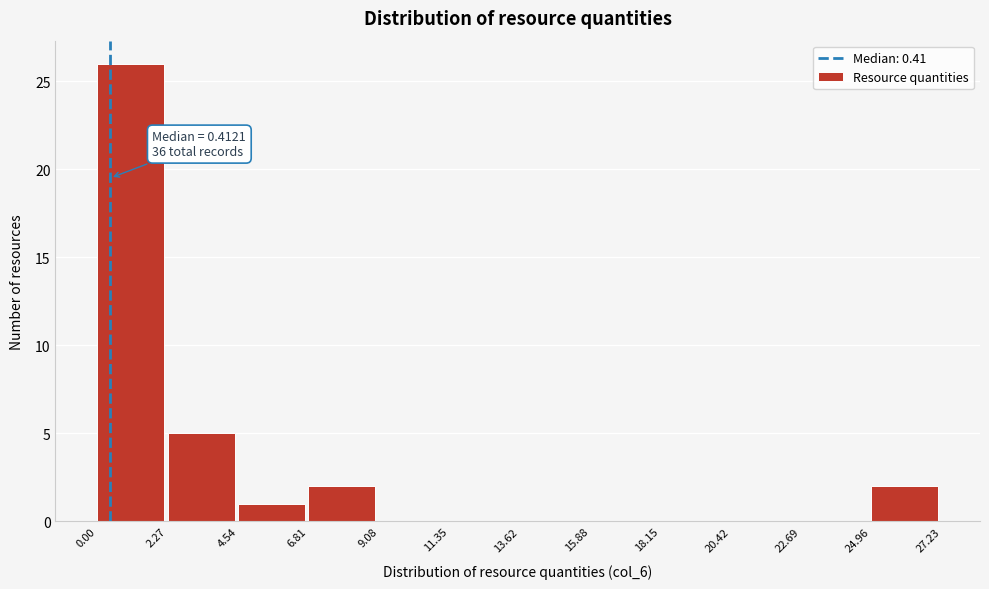

Over which range of the x-axis is the bar tallest?

0.00 to 2.27